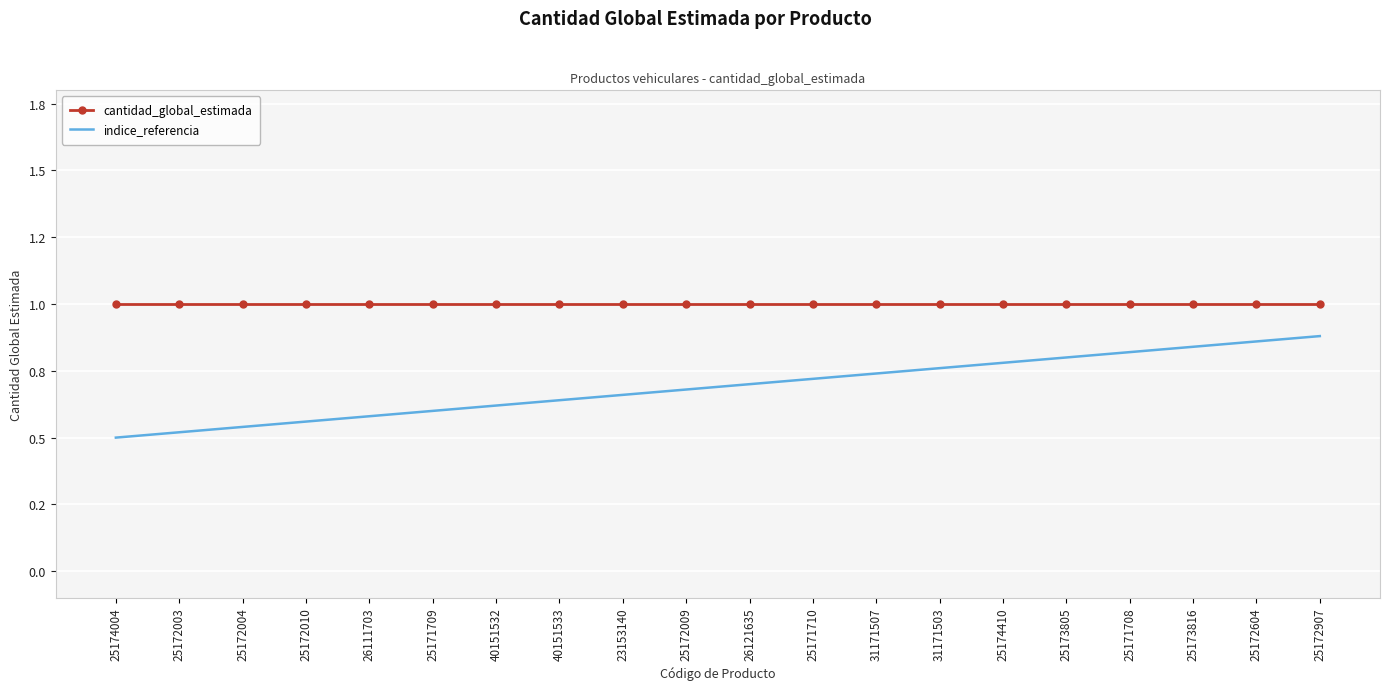

True or false: indice_referencia and cantidad_global_estimada cross at least once.

False